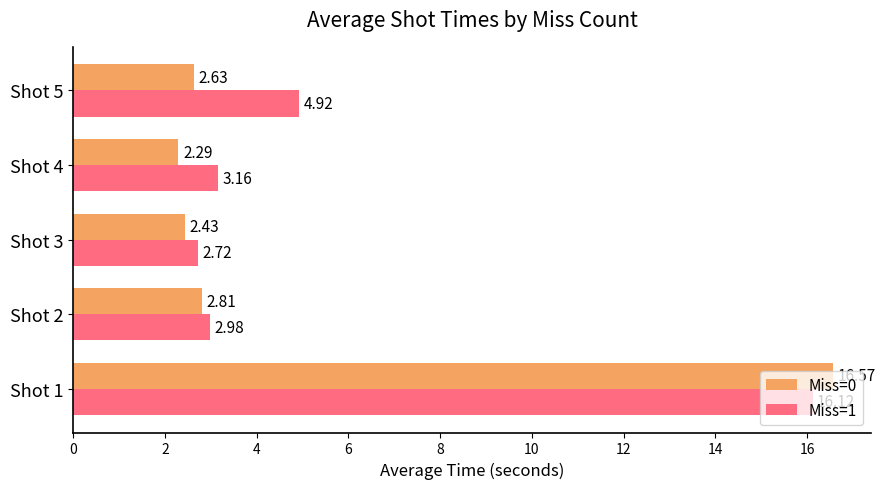

What is the sum of the Miss=1 values at Shot 3 and Shot 2?

5.7